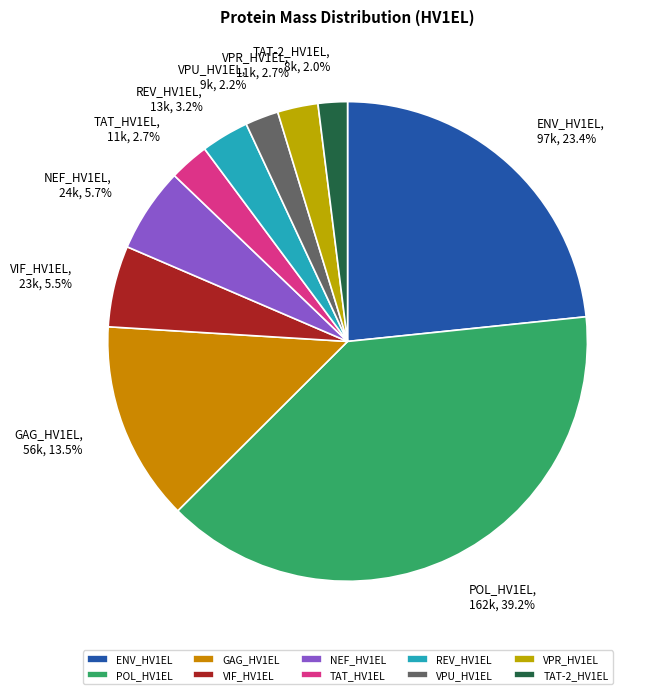

Is there any slice that represents more than half of the pie?

No